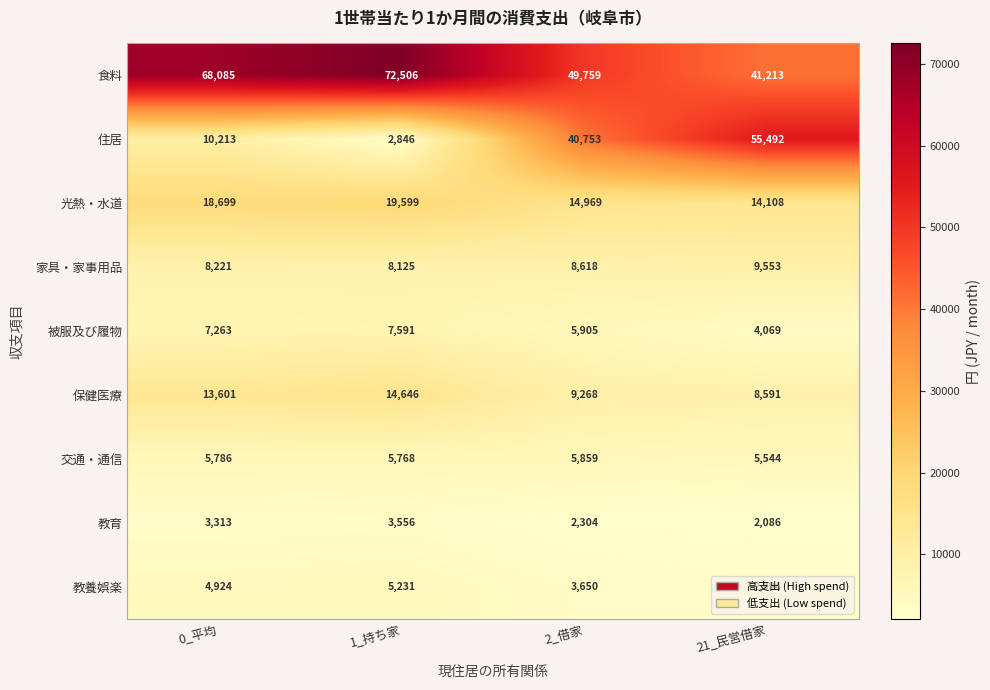

What is the total value across all series at 21_民営借家?

143650